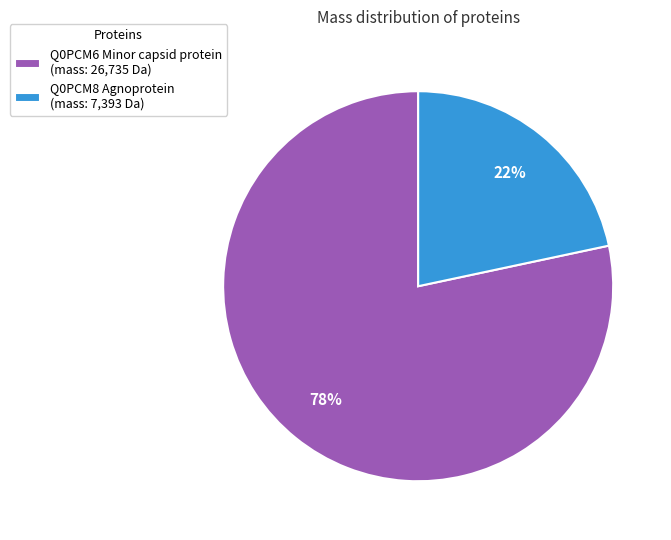

Which has a higher value, Q0PCM8 Agnoprotein or Q0PCM6 Minor capsid protein?

Q0PCM6 Minor capsid protein